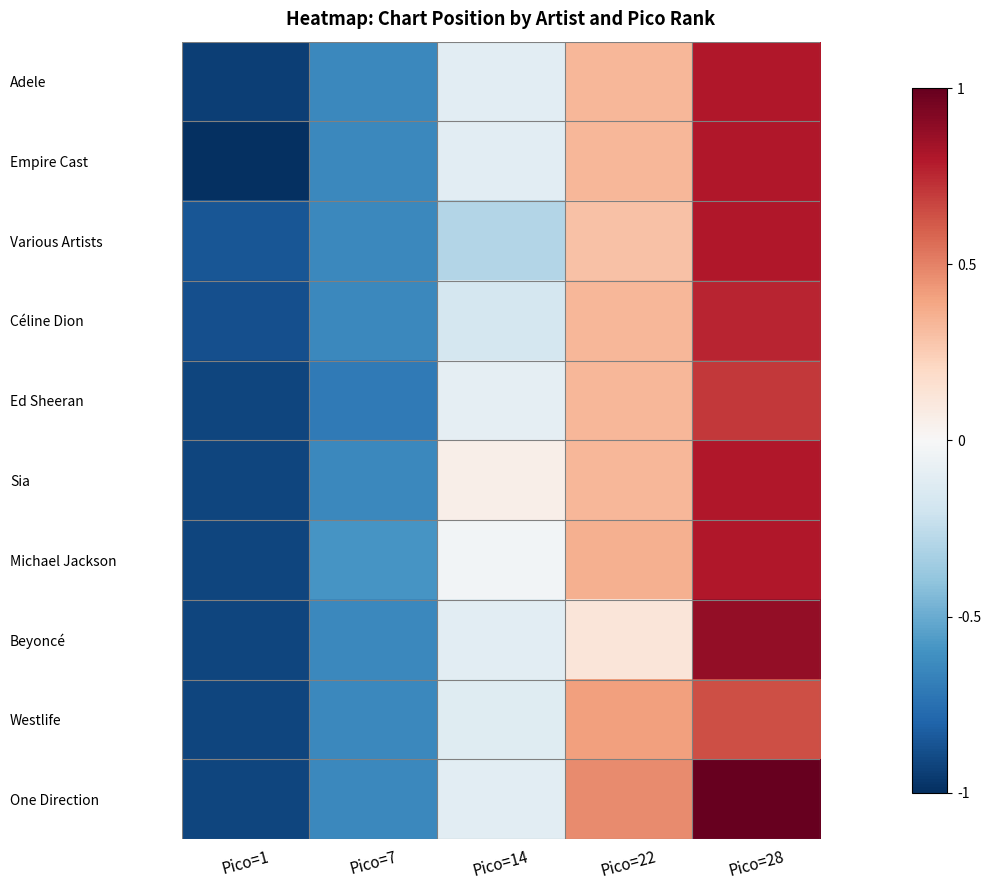

Count the number of categories in the chart.

5